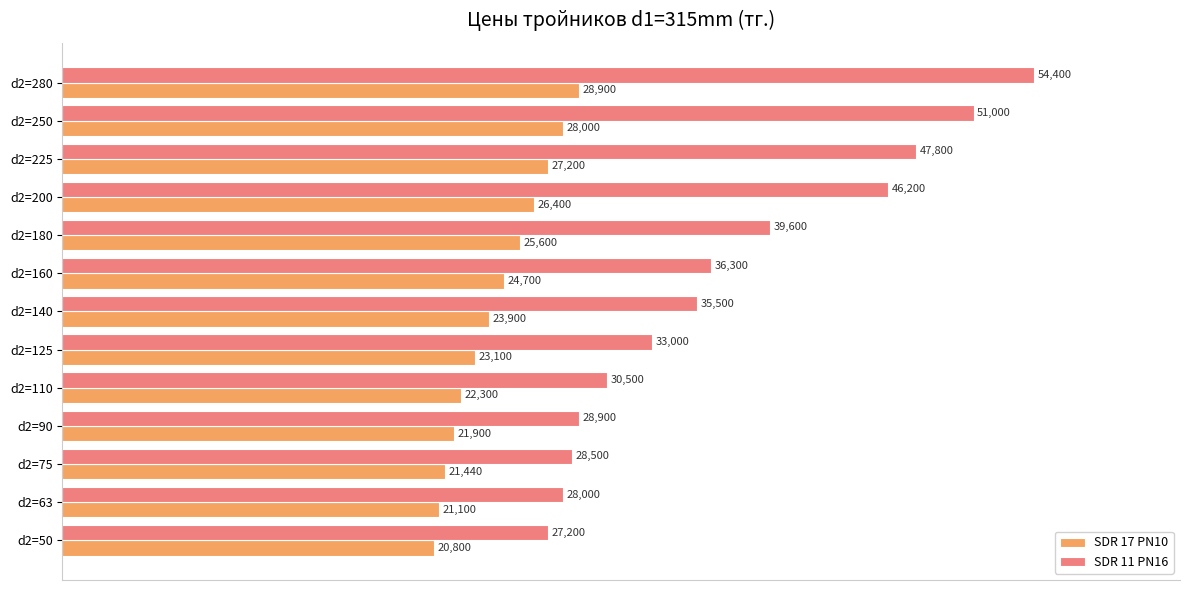

What is the difference between the maximum and second lowest values in the SDR 11 PN16 series?

26400